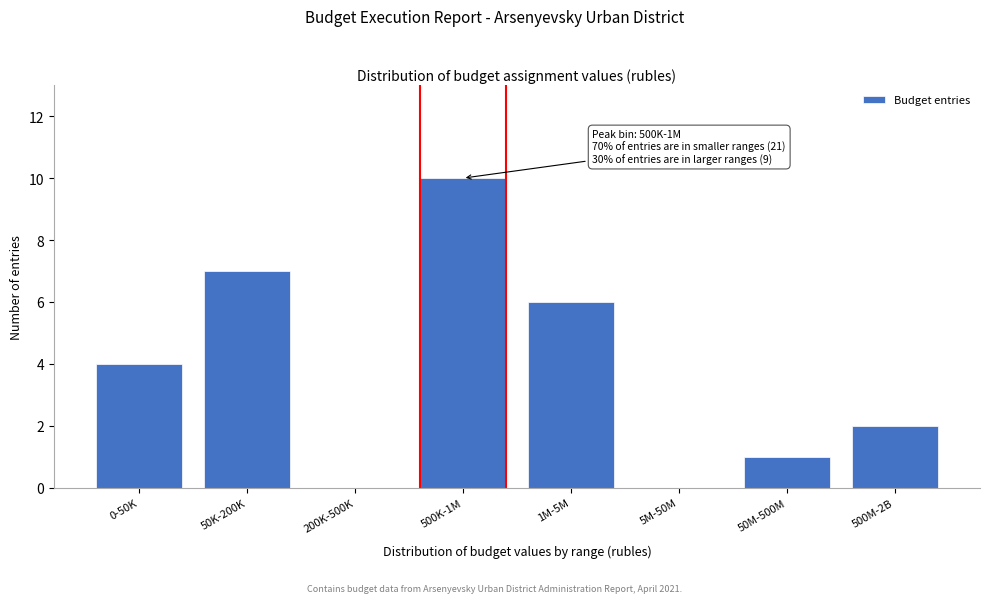

Reading left to right, transcribe all the data shown in this chart.

0-50K=4	50K-200K=7	200K-500K=0	500K-1M=10	1M-5M=6	5M-50M=0	50M-500M=1	500M-2B=2